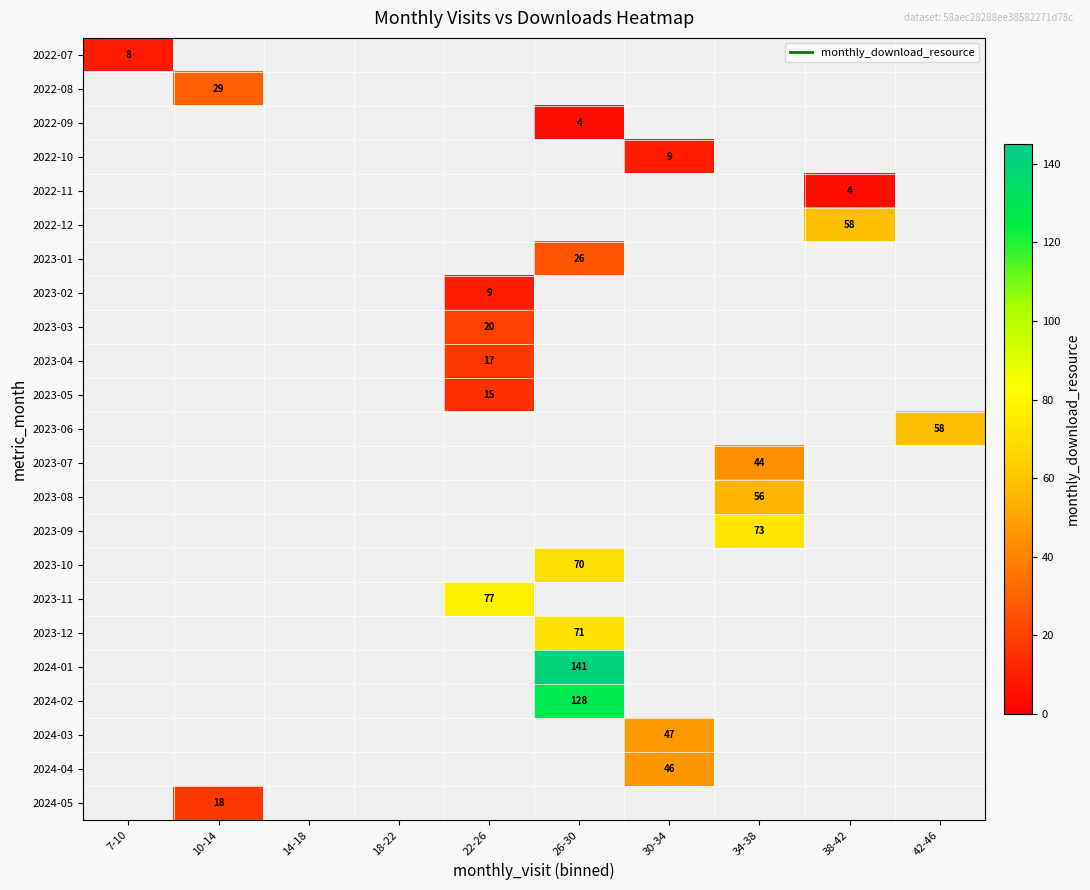

What is the smallest value displayed?

4.0